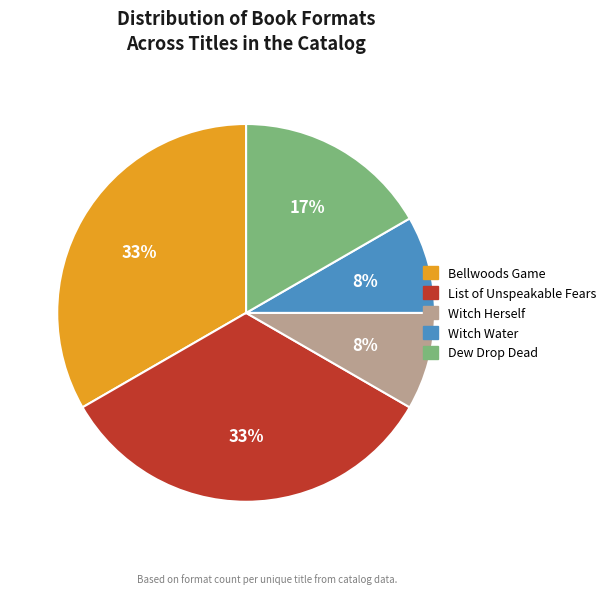

Is the sum of Bellwoods Game and List of Unspeakable Fears greater than half?

Yes